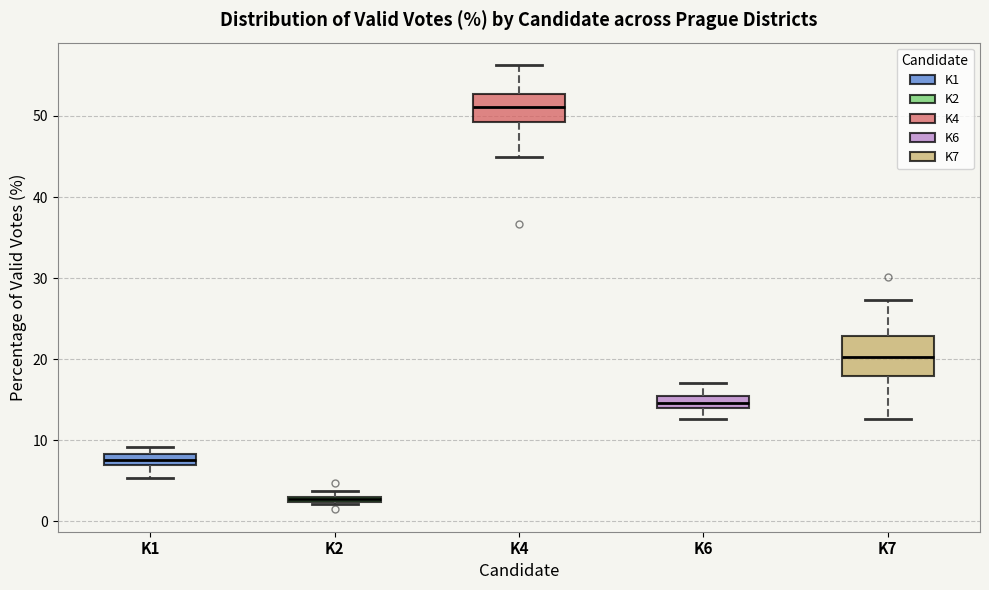

Which box has the highest median line?

K4